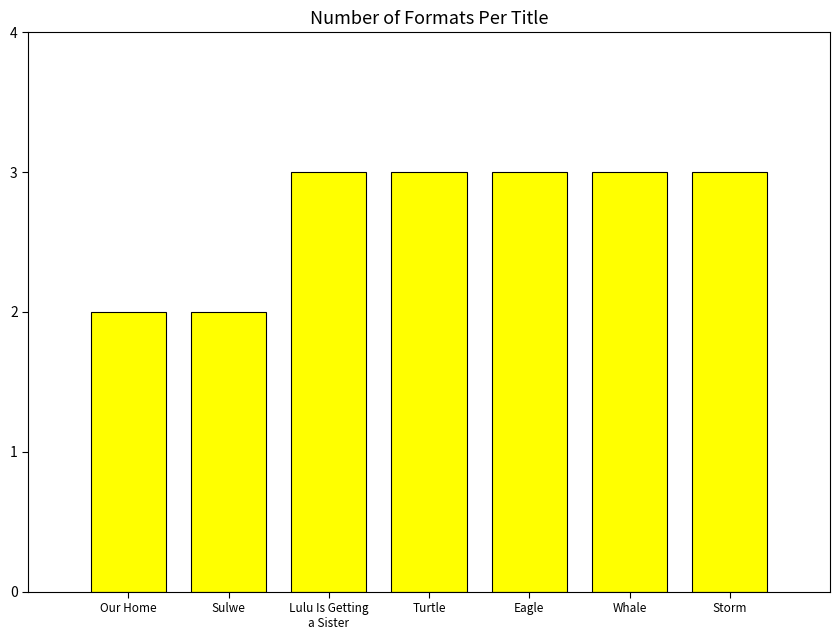

How many data points does each series have?

7